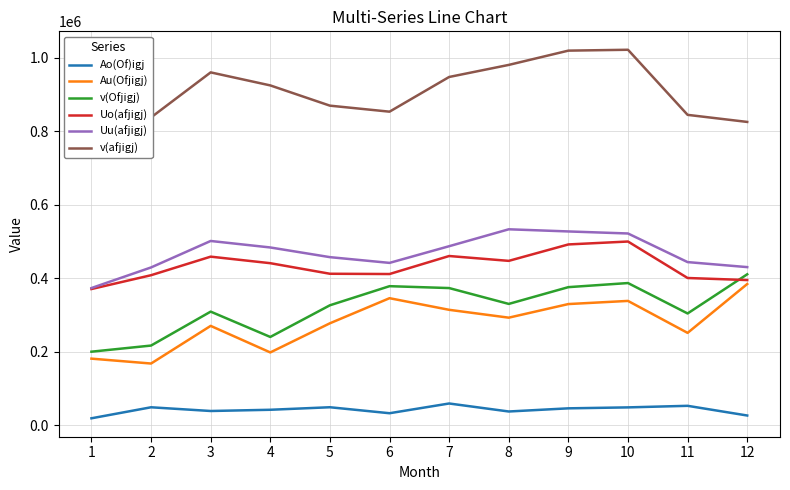

What is the difference between the Ao(Of)igj values at 7 and 2?

10302